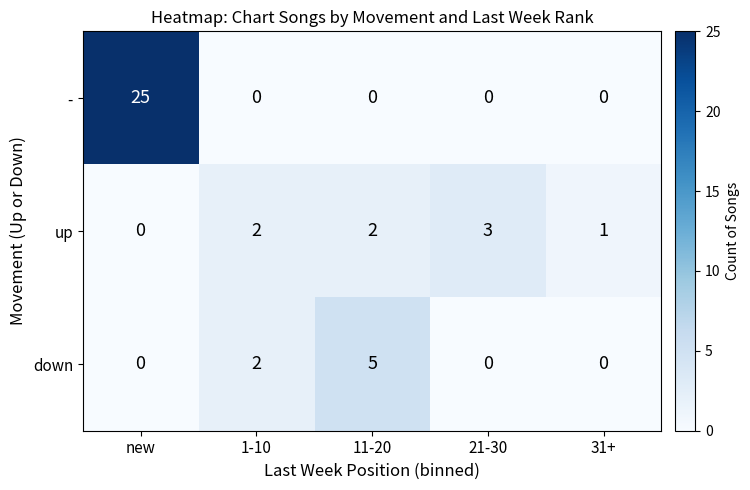

Reading left to right, list all the values displayed in this chart.

-: new=25	1-10=0	11-20=0	21-30=0	31+=0
up: new=0	1-10=2	11-20=2	21-30=3	31+=1
down: new=0	1-10=2	11-20=5	21-30=0	31+=0